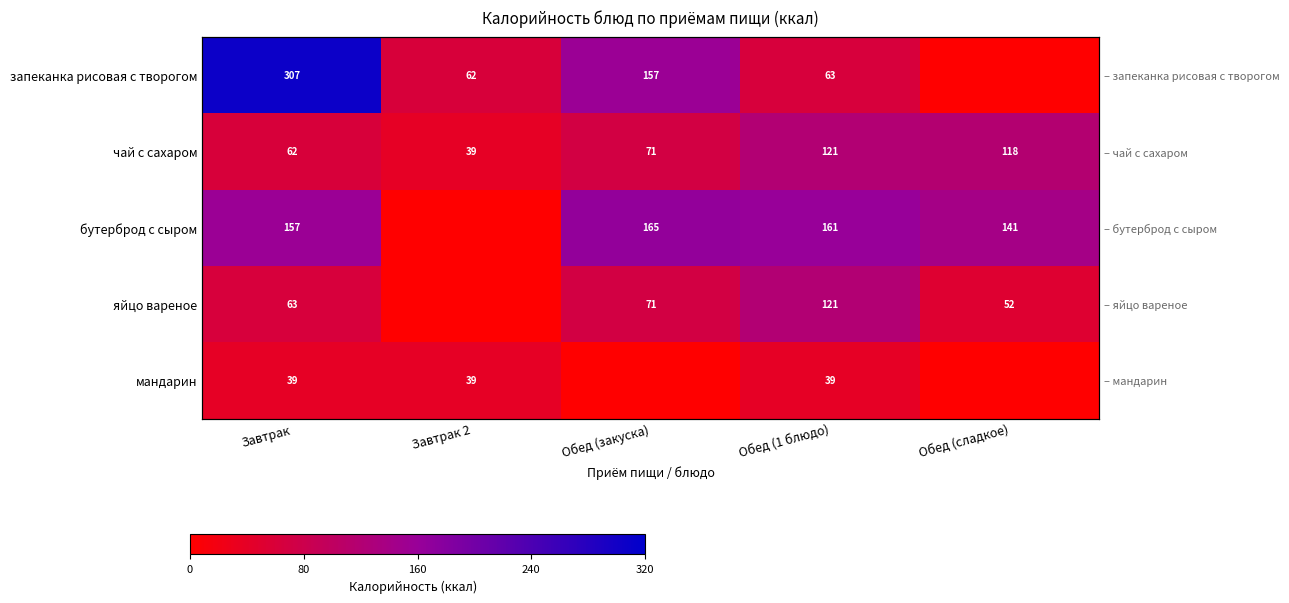

The value of бутерброд с сыром at Завтрак is 209. True or false?

False